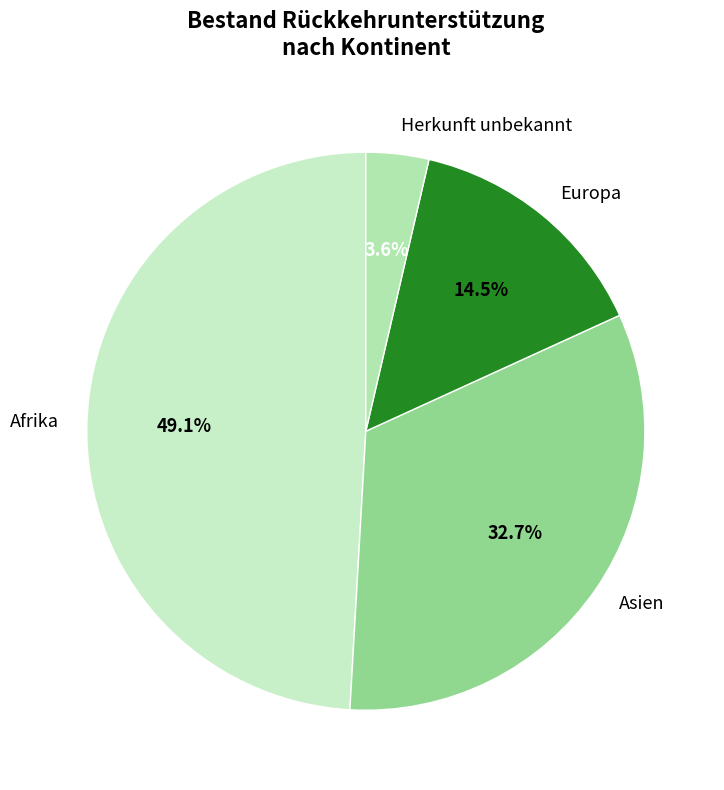

Do Afrika and Europa together represent more than half of the pie?

Yes